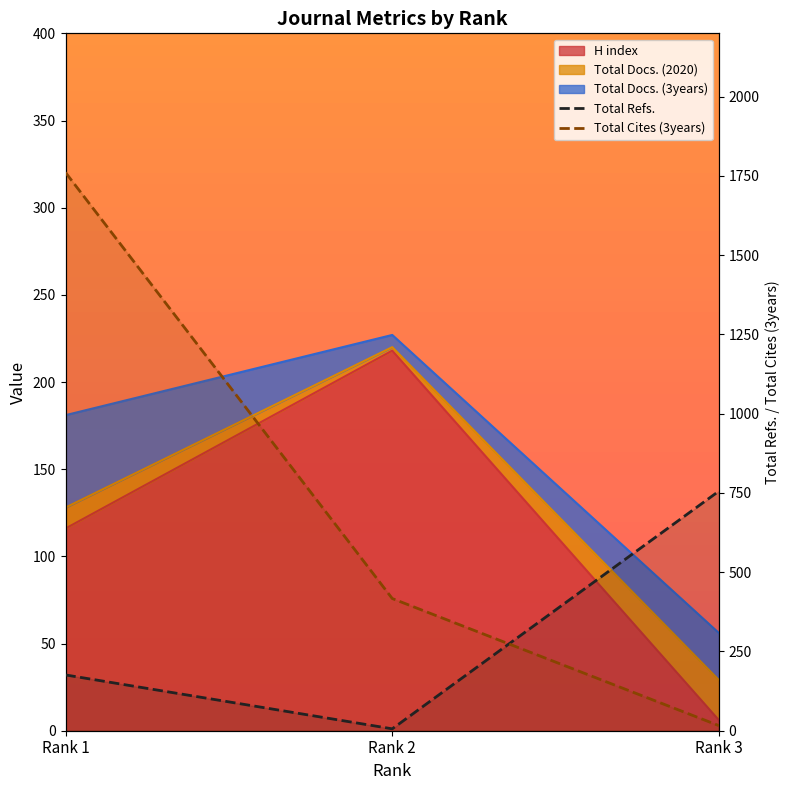

Which label corresponds to the smallest value in the chart?

Rank 2